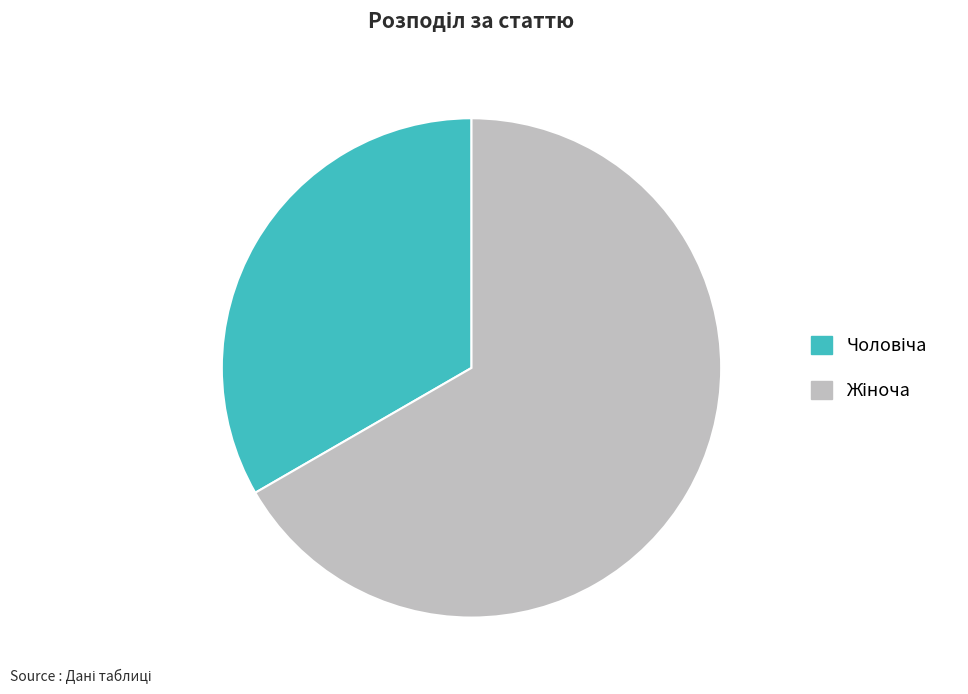

Is there any slice that represents more than half of the pie?

Yes